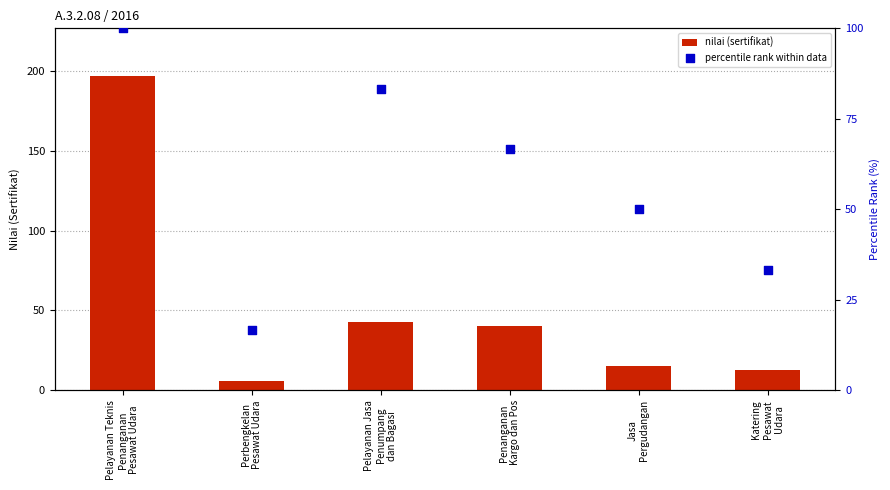

Which series contains the lowest Y value?

nilai (sertifikat)